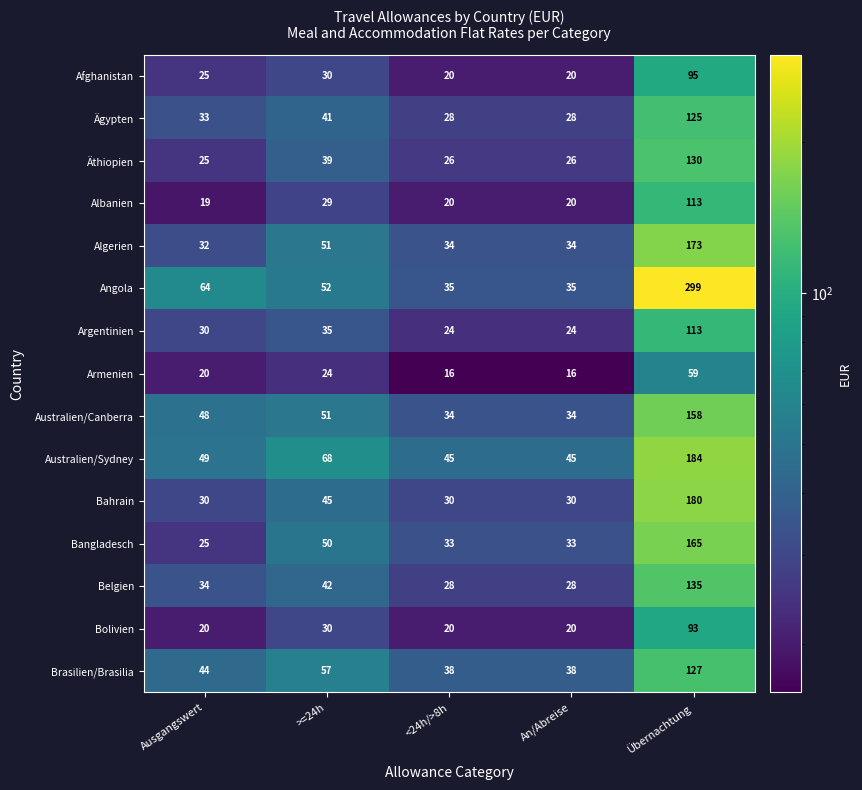

The Bangladesch series shows 25 at Ausgangswert. True or false?

True